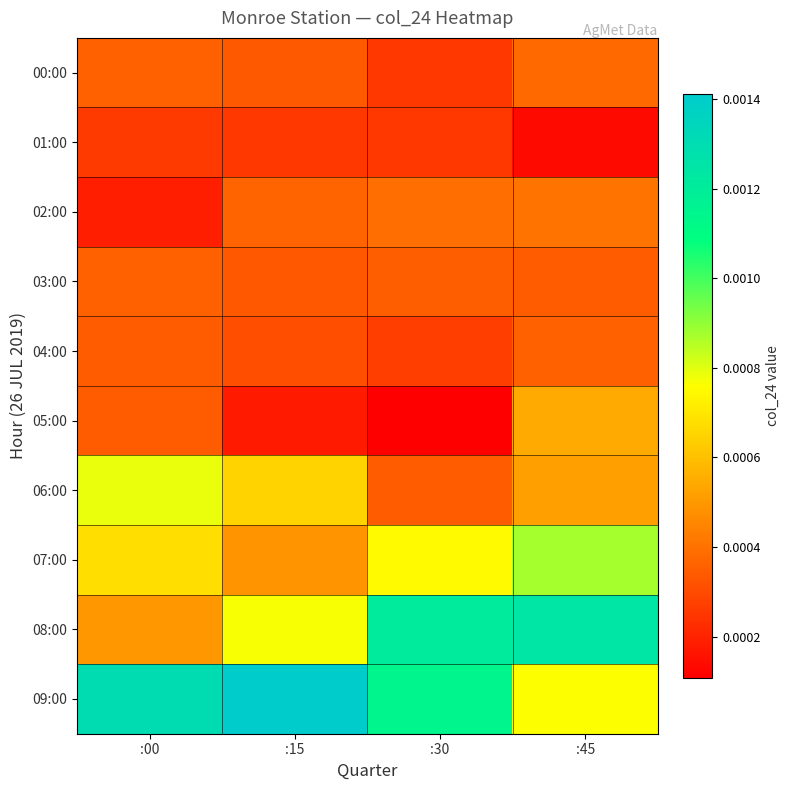

How many series are shown in this chart?

10